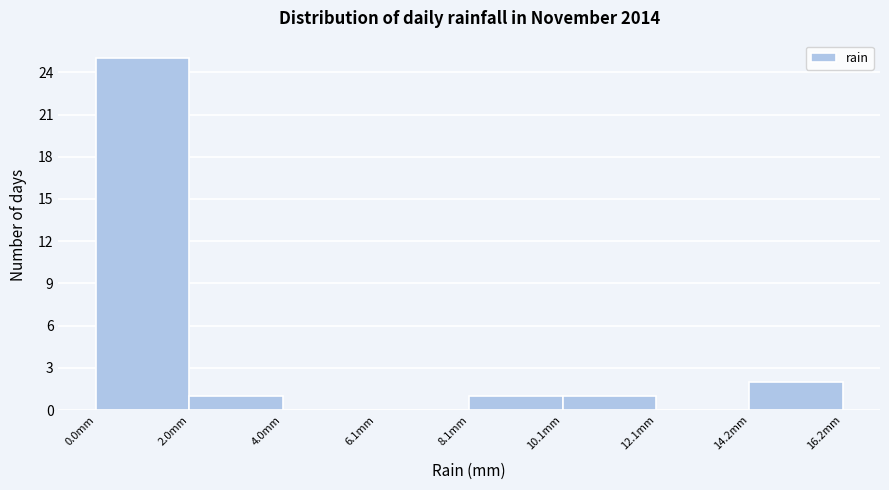

Over which range of the x-axis is the bar tallest?

0 to 2